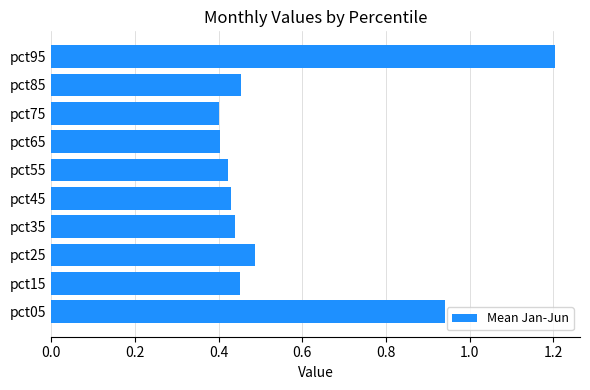

True or false: the data shows 0.7 at pct15.

False